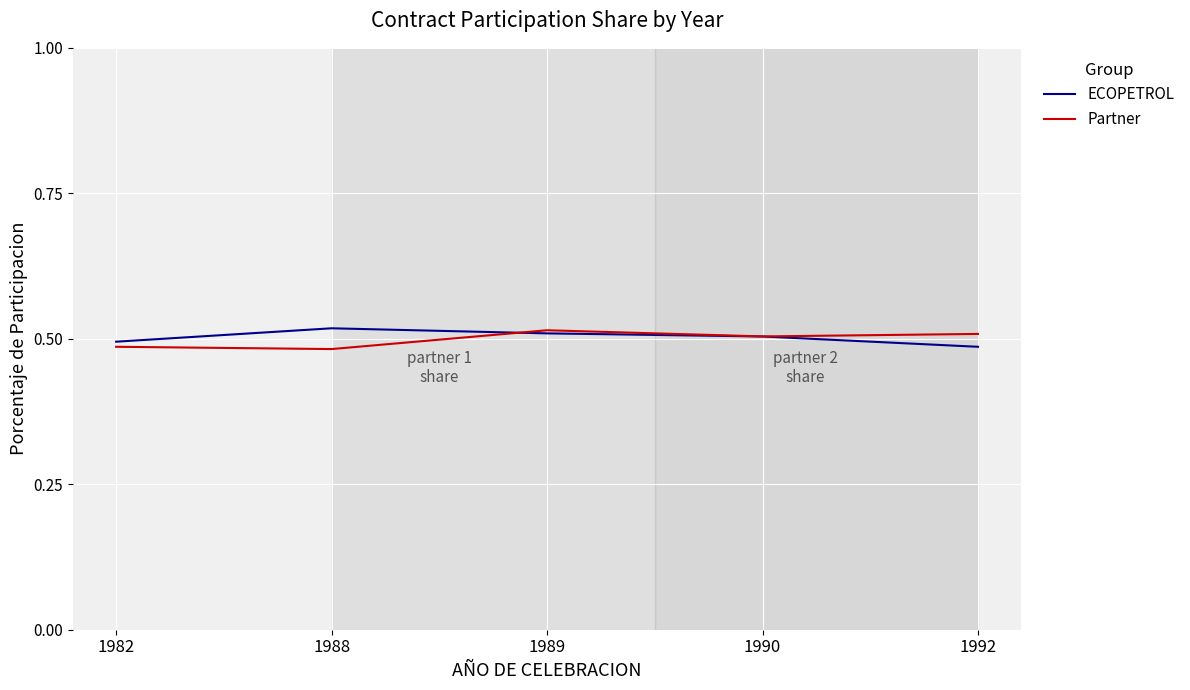

What is the total value across all series at 1989?

1.0